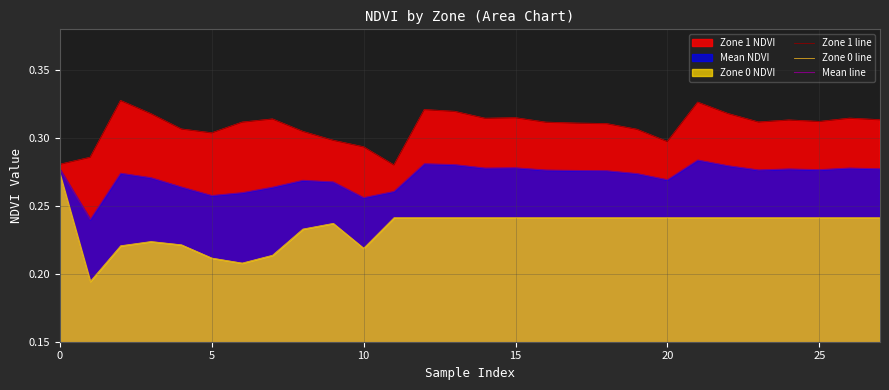

The Zone 0 line series shows 0.3 at 15. True or false?

False